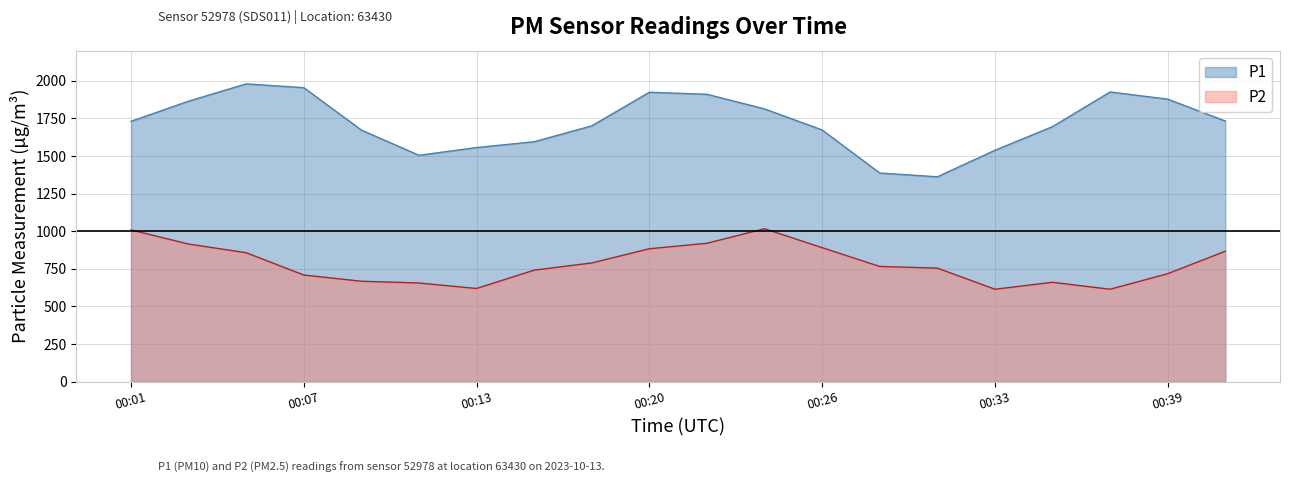

What is the greatest value displayed?

1978.7